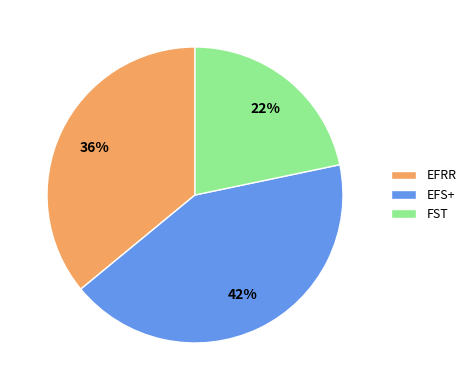

Which slice is the smallest?

FST